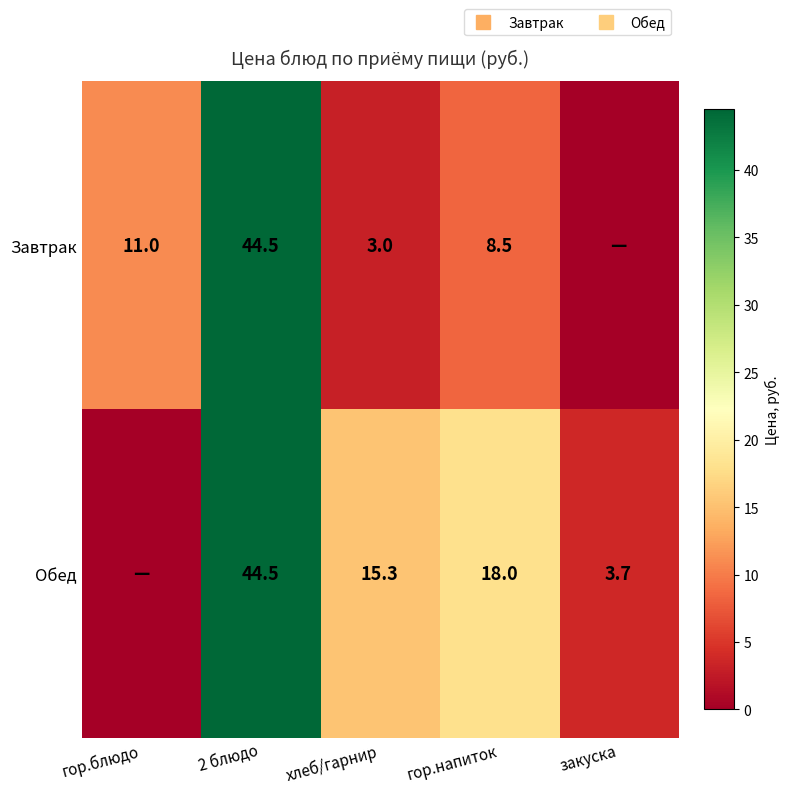

What is the greatest value displayed?

44.5